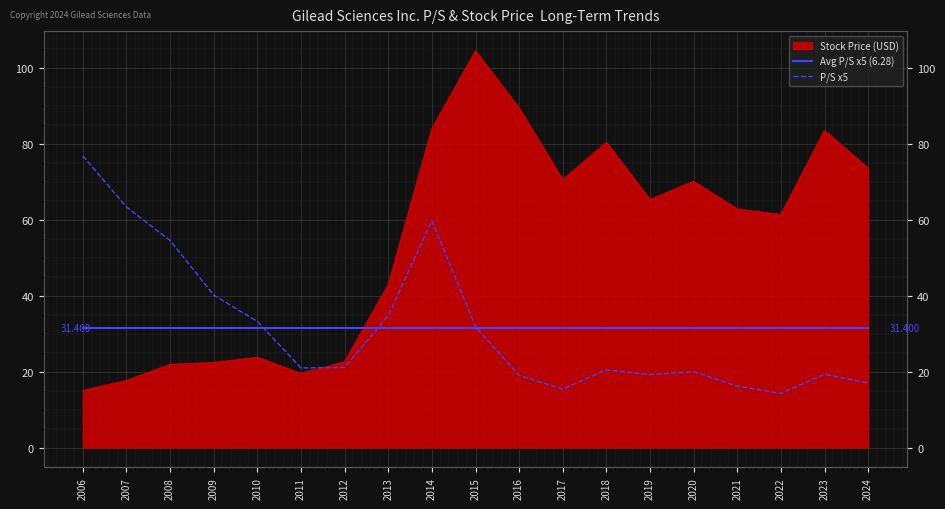

Is the value of P/S x5 at 2022 greater than the value of Avg P/S x5 (6.28) at 2023?

No